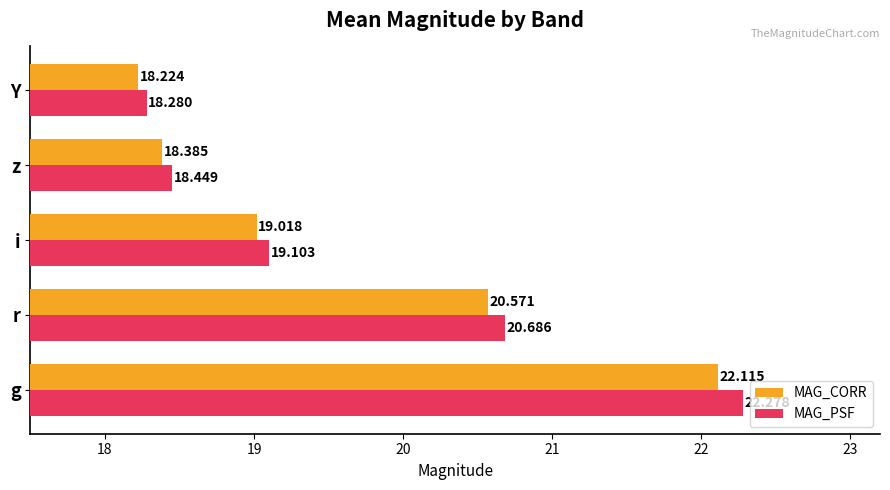

Which category has the highest value across all series?

g